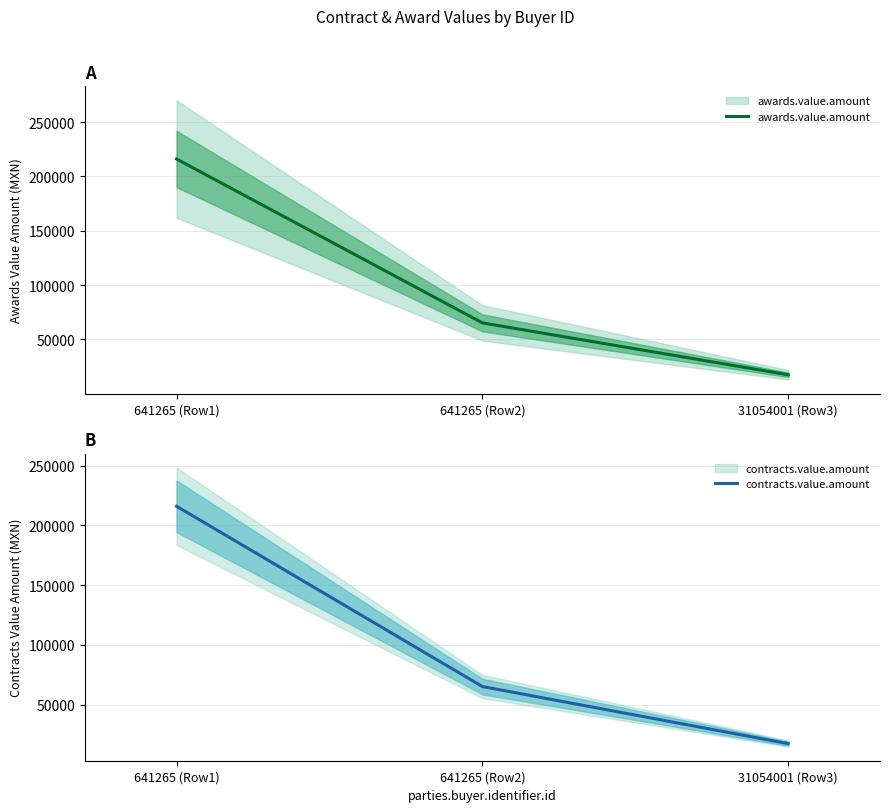

What is the maximum value shown in the chart?

216000.0